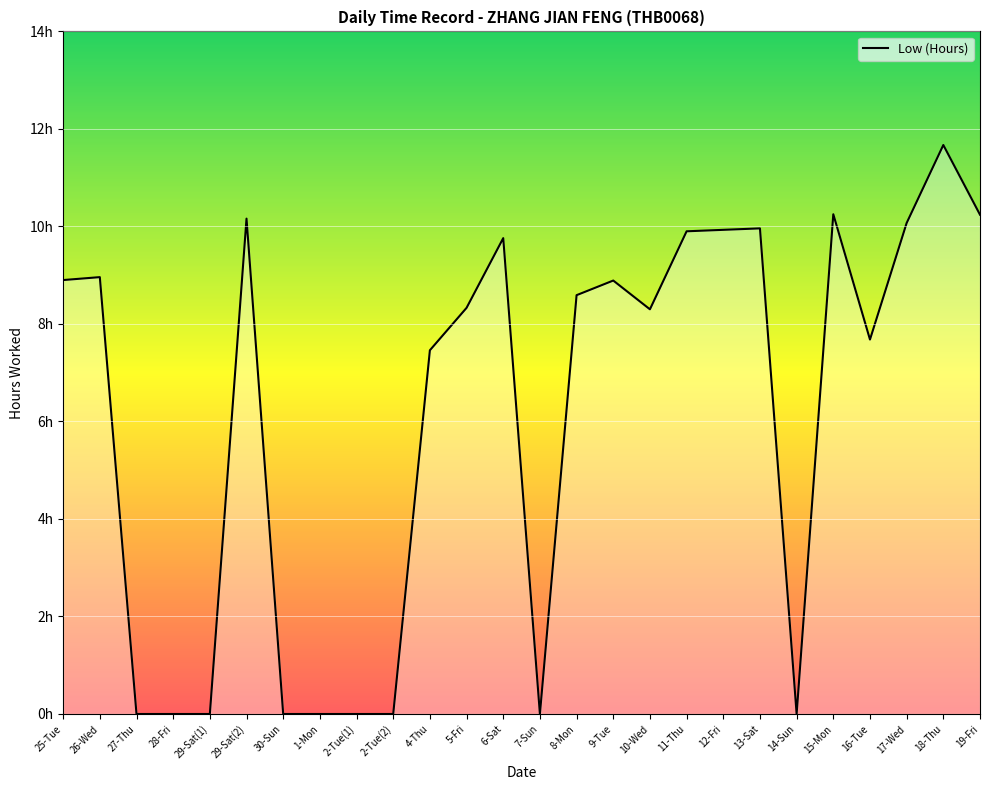

What is the change in value from 1-Mon to 11-Thu?

+9.9